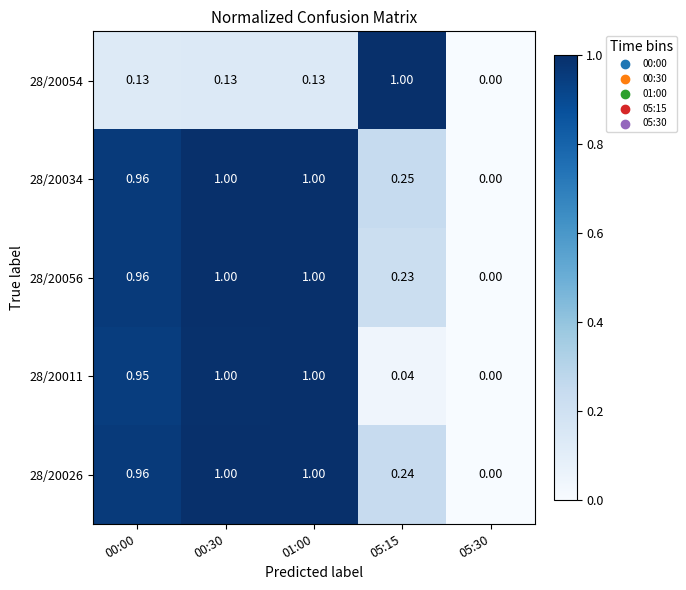

How many data points does each series have?

5